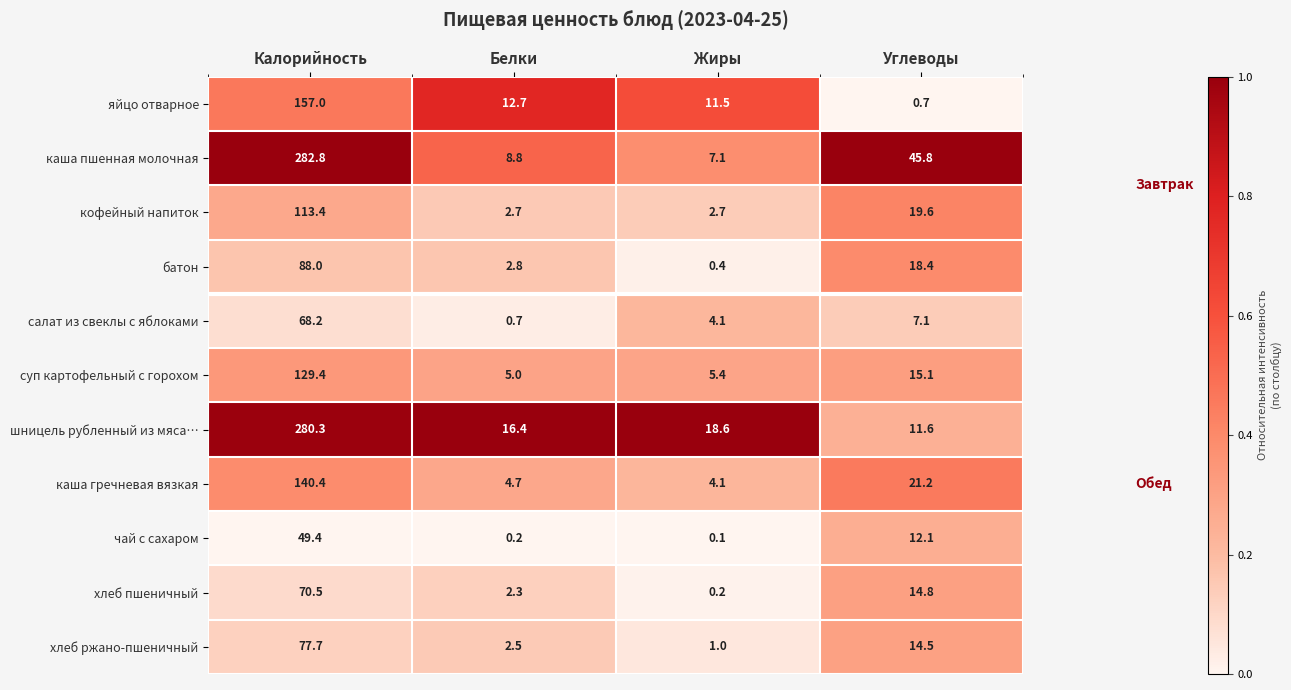

At which category is the sum across all series the highest?

Калорийность